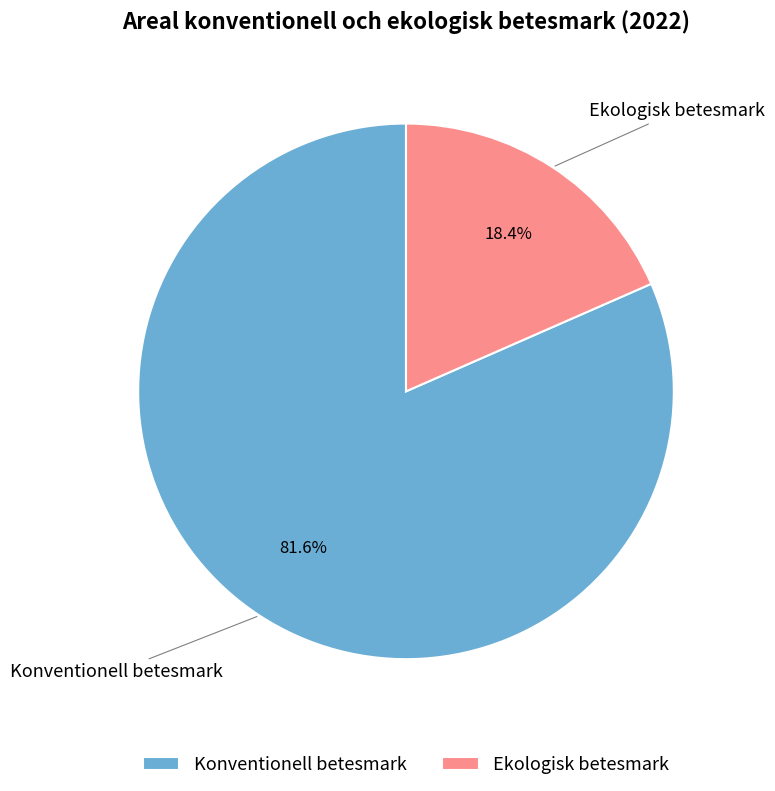

The Konventionell betesmark slice represents 91% of the pie. True or false?

False